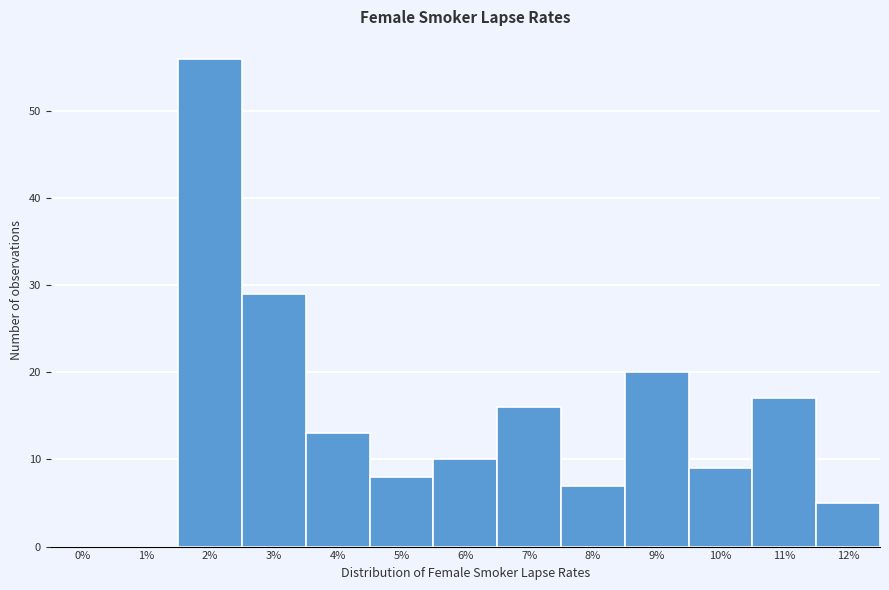

Reading left to right, transcribe all the data shown in this chart.

0%=0	1%=0	2%=56	3%=29	4%=13	5%=8	6%=10	7%=16	8%=7	9%=20	10%=9	11%=17	12%=5